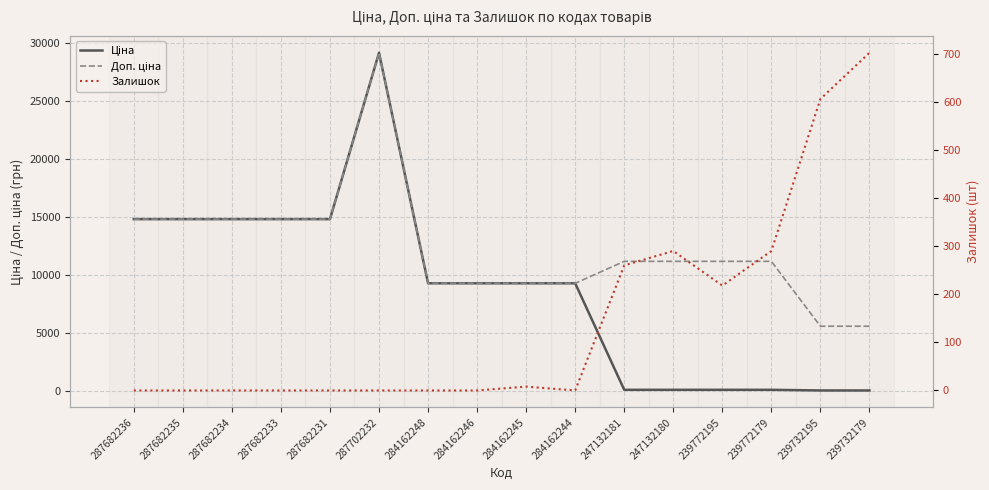

How many interior local peaks does the Ціна series have?

1